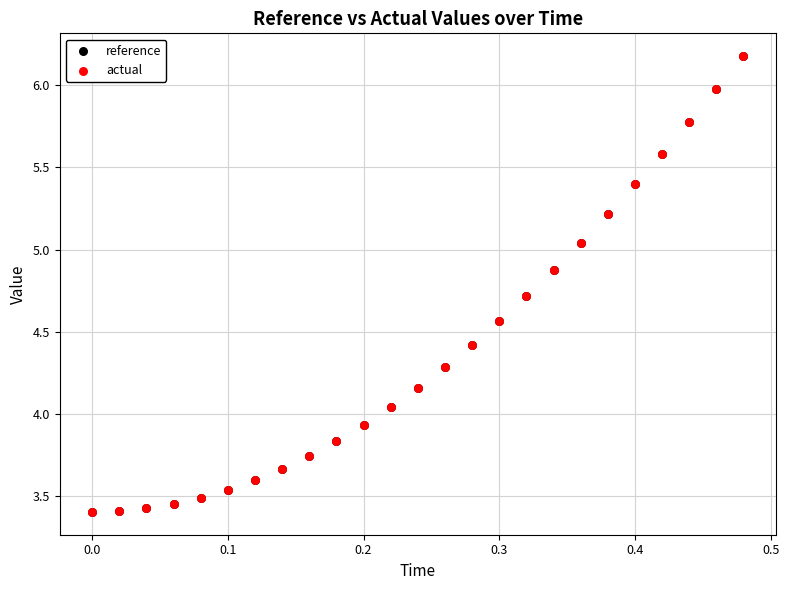

What are all the series names shown in the legend?

reference, actual